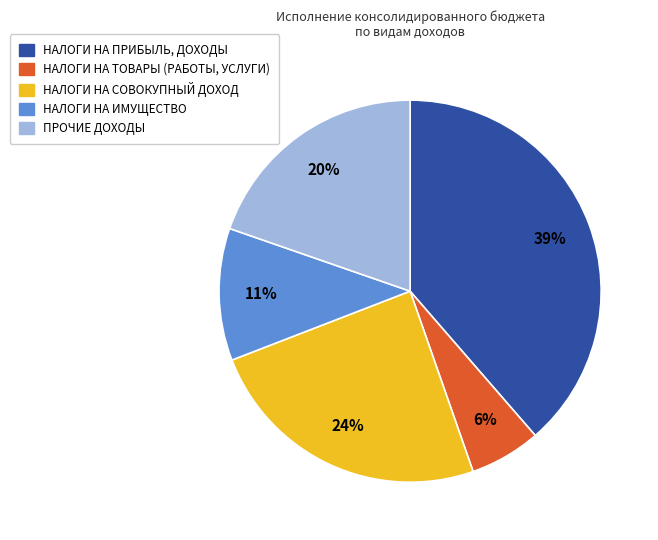

Which category has the biggest portion of the pie?

НАЛОГИ НА ПРИБЫЛЬ, ДОХОДЫ